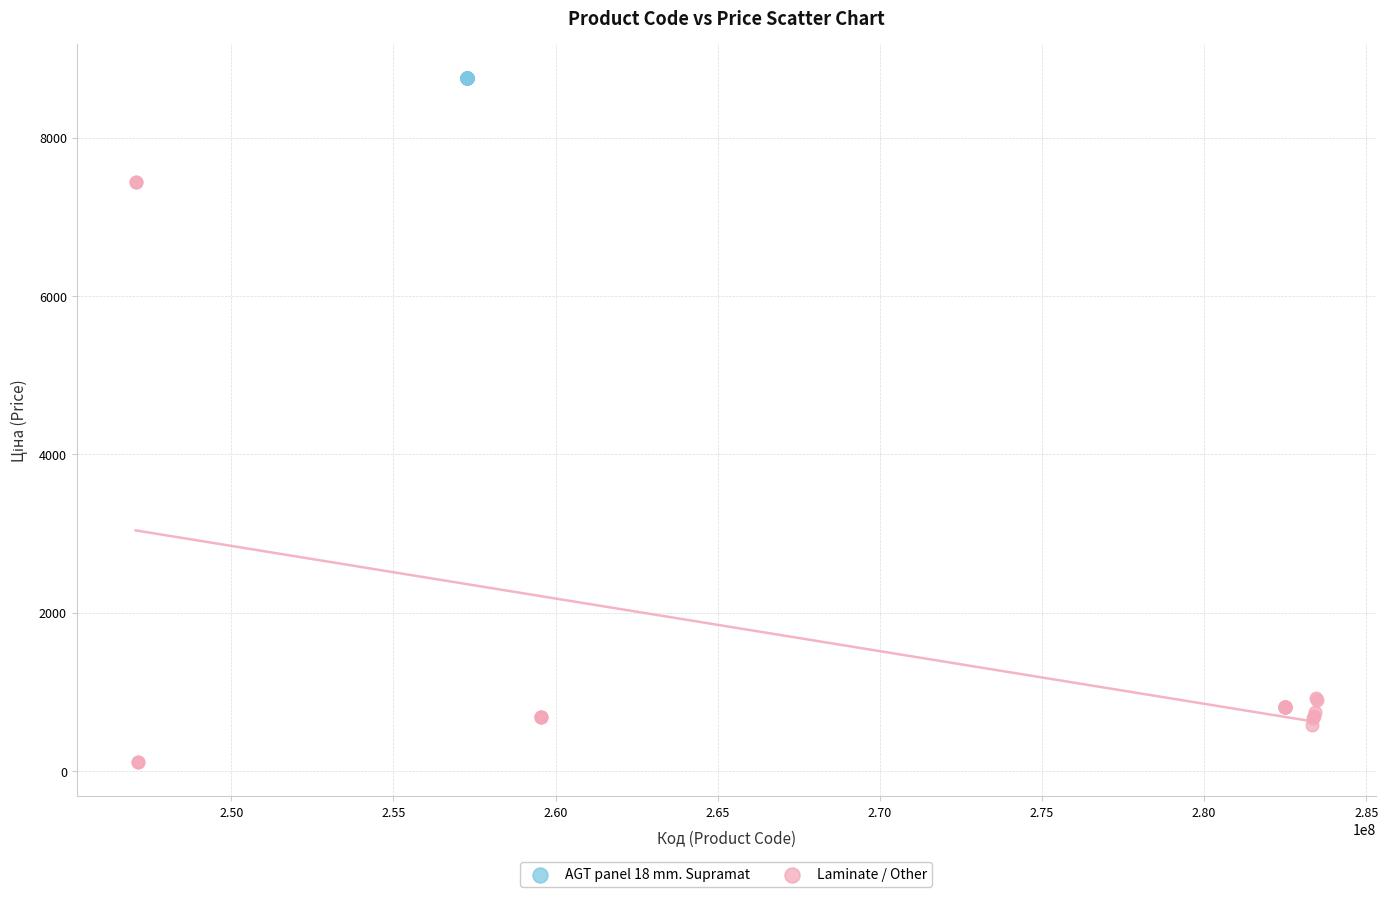

Which series contains the lowest Y value?

Laminate / Other